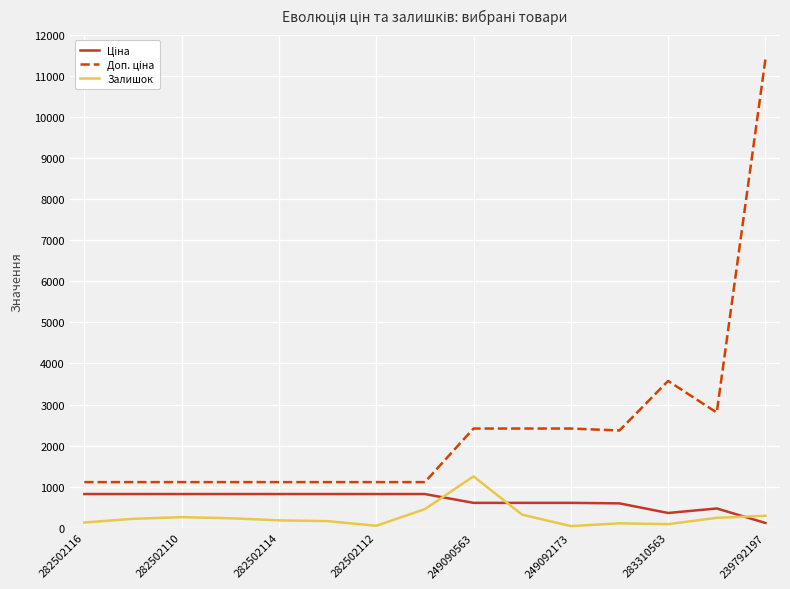

What is the maximum value shown in the chart?

11410.0